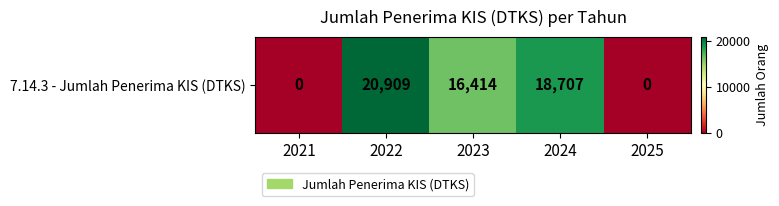

What is the change in value from 2021 to 2024?

+18707